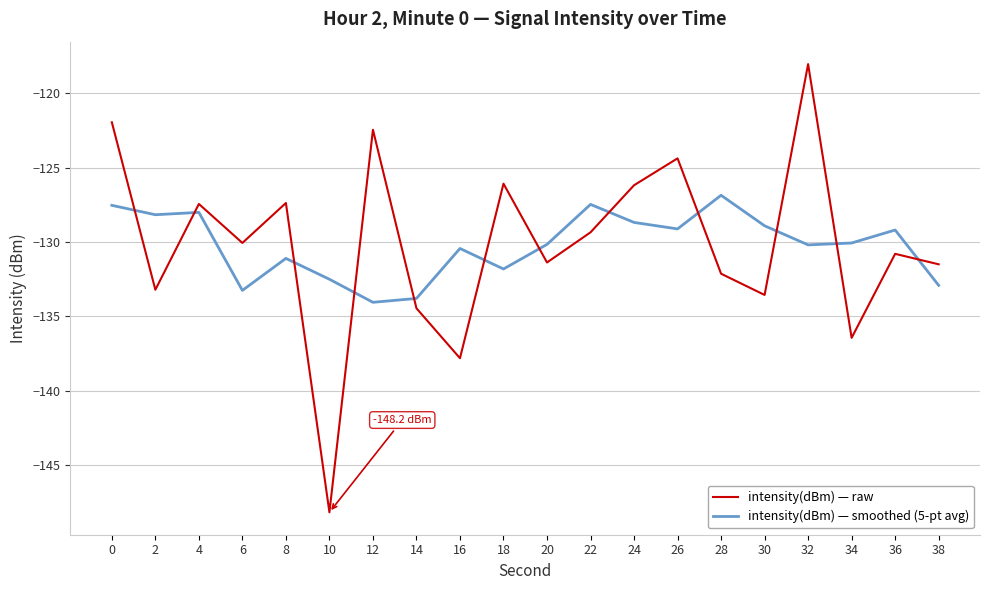

How many series are shown in this chart?

2